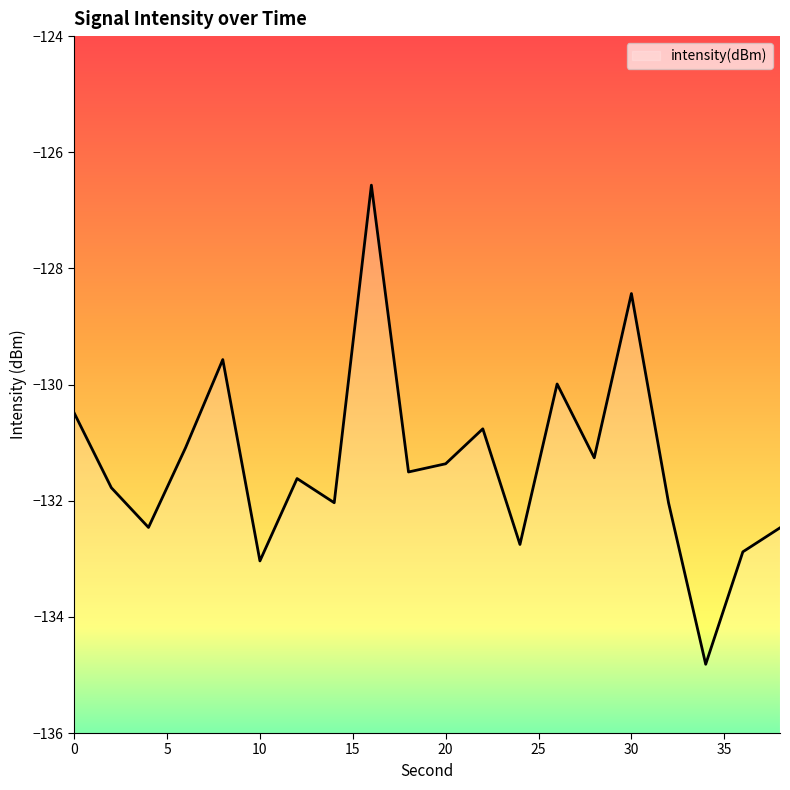

List the labels in order of value, largest first.

16, 30, 8, 26, 0, 22, 6, 28, 20, 18, 12, 2, 14, 32, 4, 38, 24, 36, 10, 34